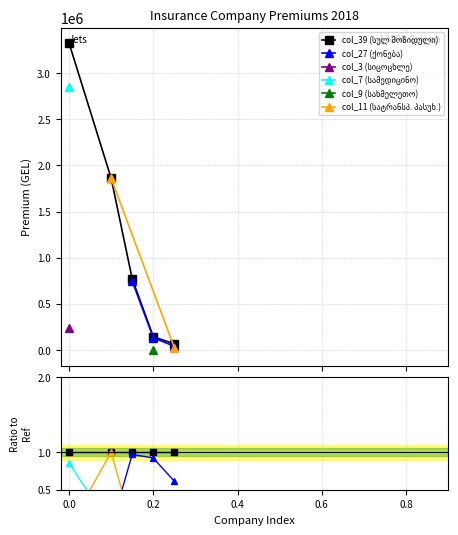

The col_9 (სახმელეთო) series shows -0.0 at 0.6. True or false?

False